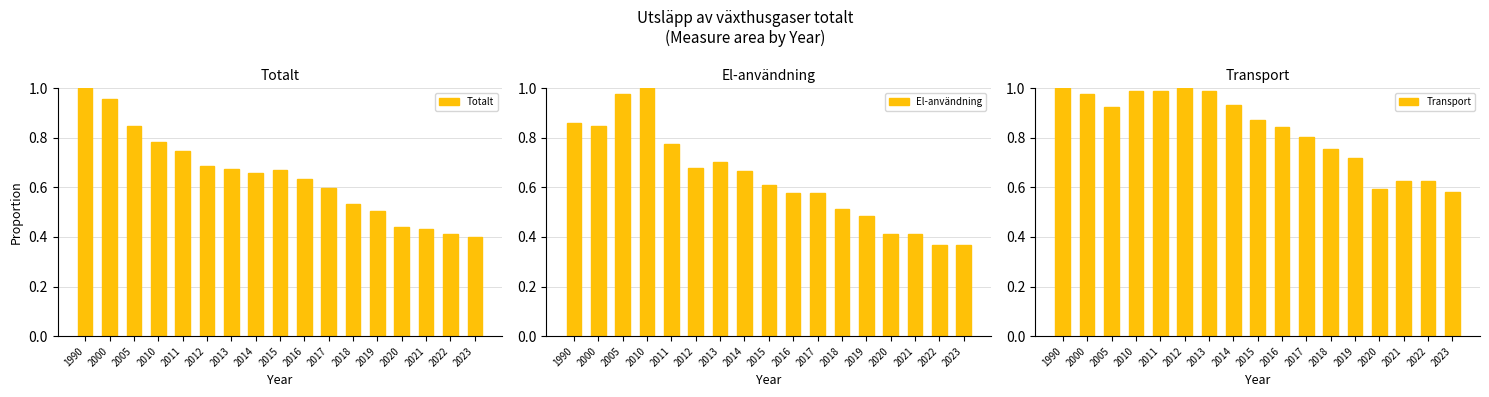

At which label is El-användning closest to 0?

2023